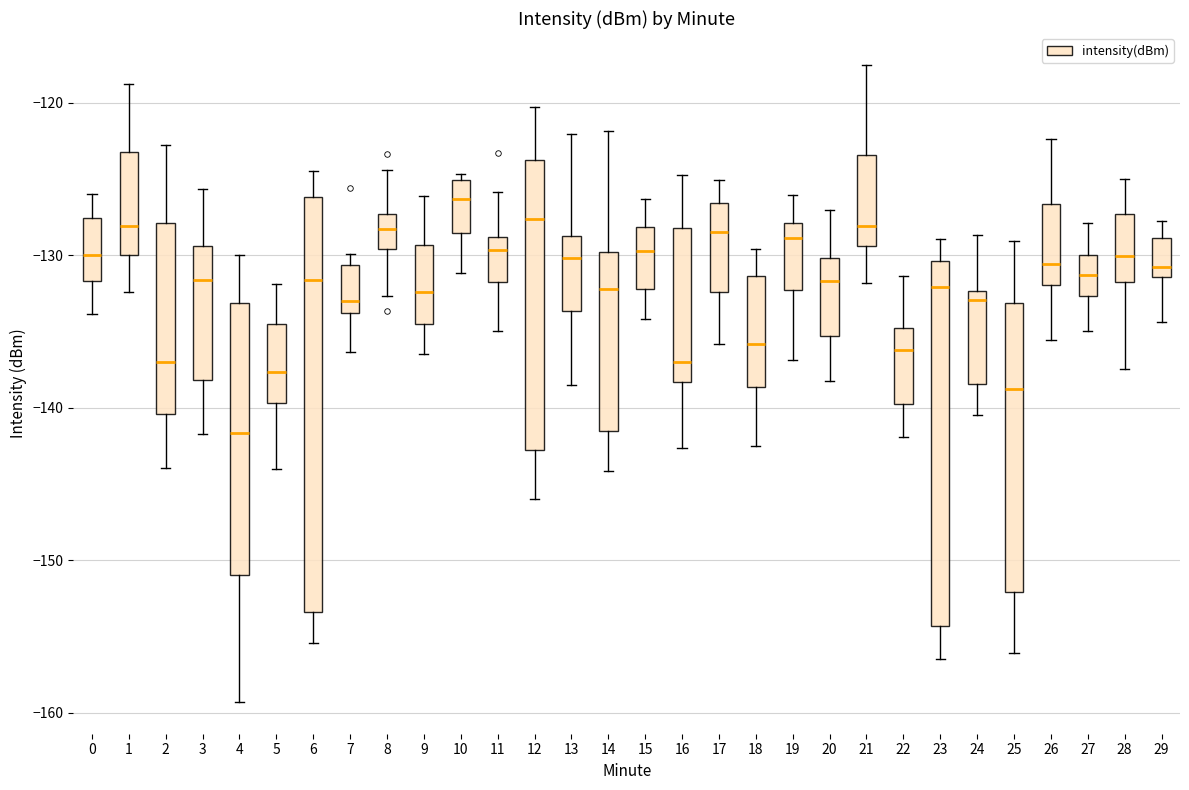

Which box is the tallest, from its lower edge to its upper edge?

6